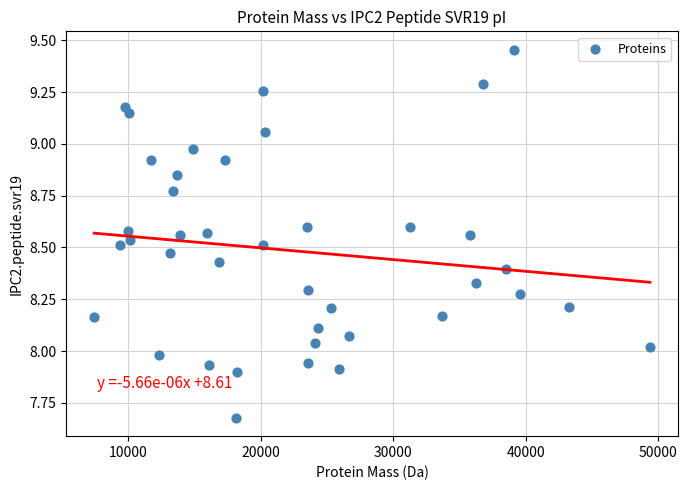

What is the range of Y values (max minus min)?

1.8